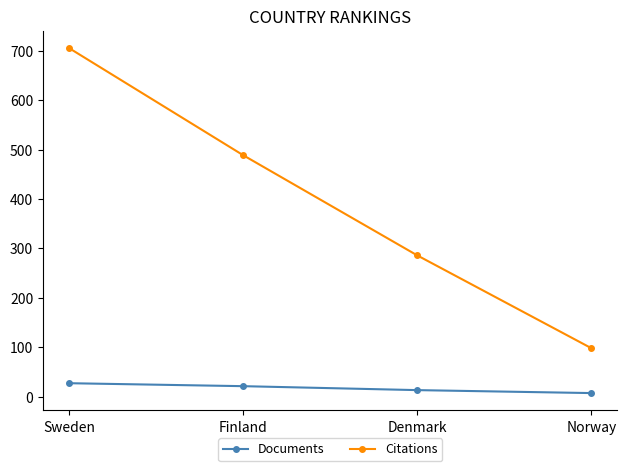

Is it true that Citations equals 98 at Norway?

True